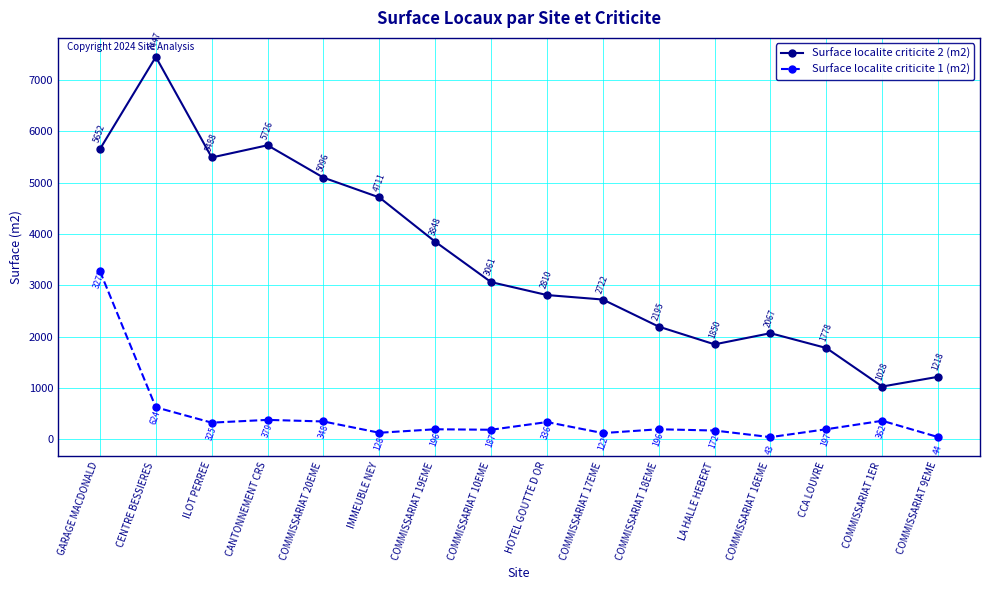

What is the label of the 15th point from the right?

CENTRE BESSIERES